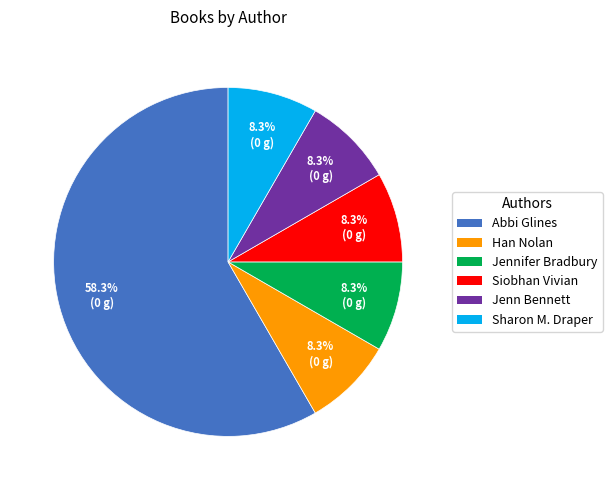

Count the number of slices in the pie.

6